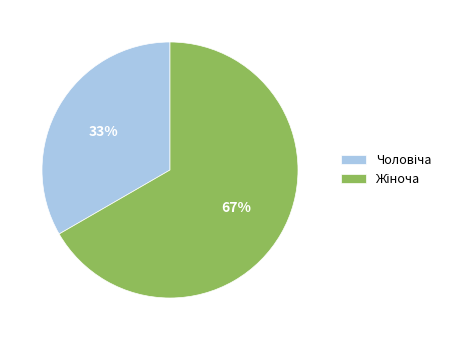

To the nearest percent, what is the average slice percentage?

50%